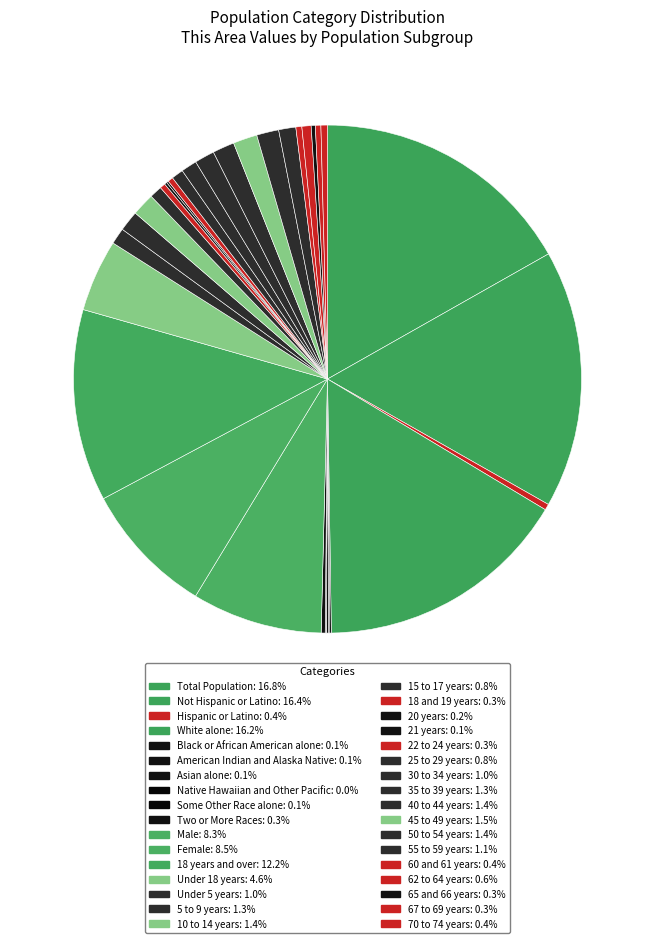

Which category has the biggest portion of the pie?

Total Population